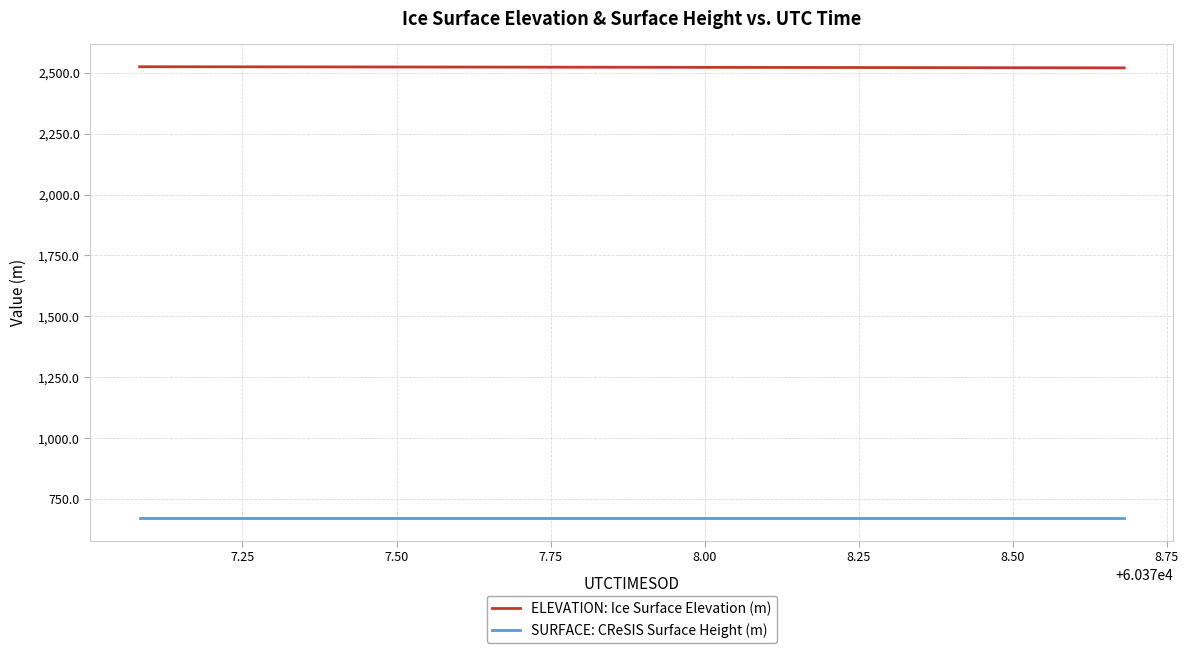

What is the sum of all SURFACE: CReSIS Surface Height (m) values?

26860.8